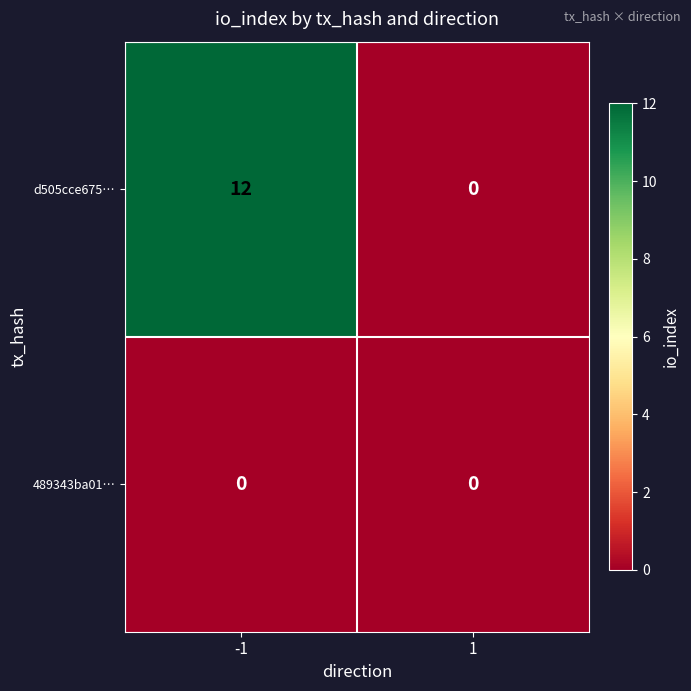

Reading right to left, transcribe all the data shown in this chart.

d505cce675…: 0	12
489343ba01…: 0	0